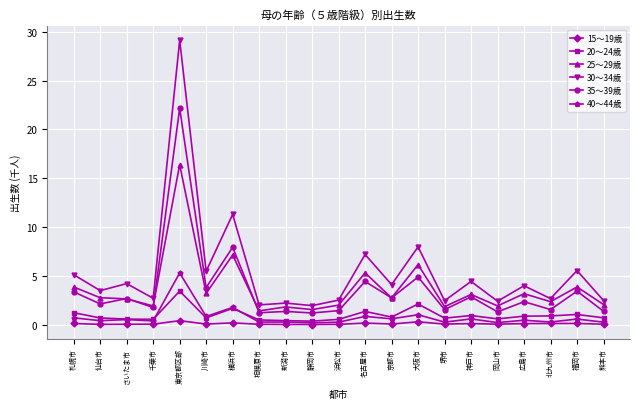

At which category does the chart reach its peak across all series?

東京都区部